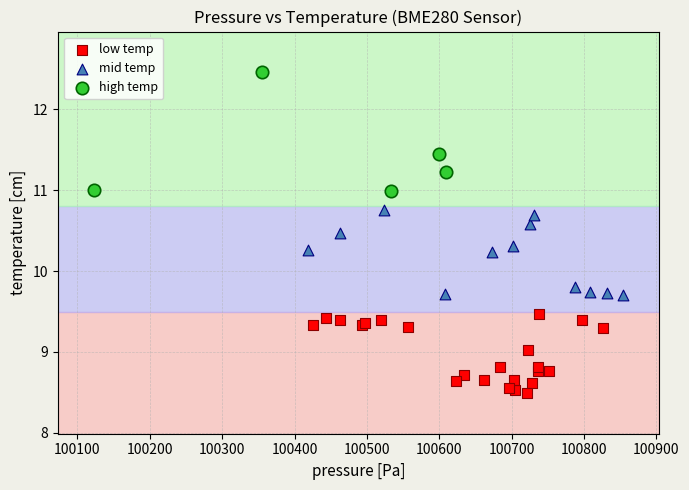

Which series has the widest spread of Y values?

high temp